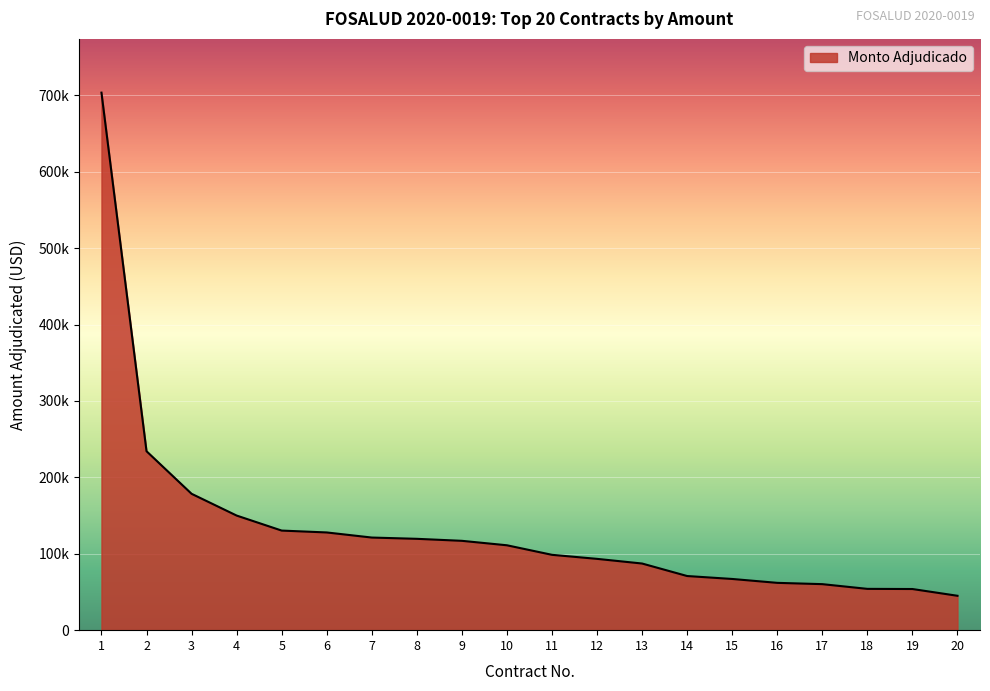

Which has a higher value, 8 or 12?

8